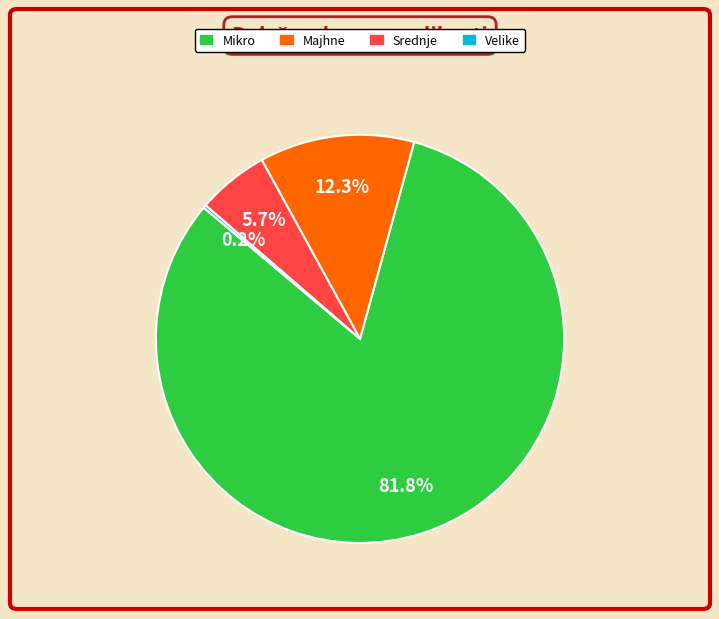

Which slice is the largest?

Mikro